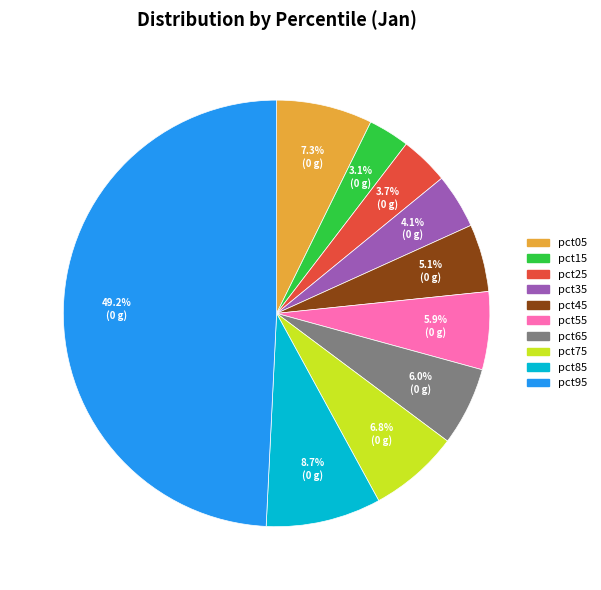

To the nearest percent, what portion does pct05 represent?

7%